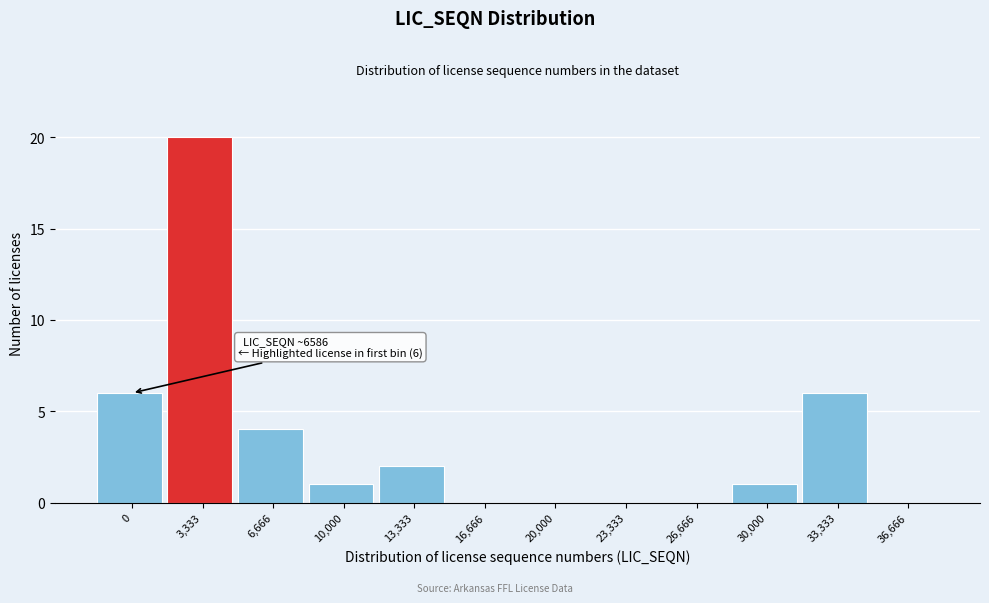

Reading left to right, transcribe all the data shown in this chart.

0=6	3,333=20	6,666=4	10,000=1	13,333=2	16,666=0	20,000=0	23,333=0	26,666=0	30,000=1	33,333=6	36,666=0